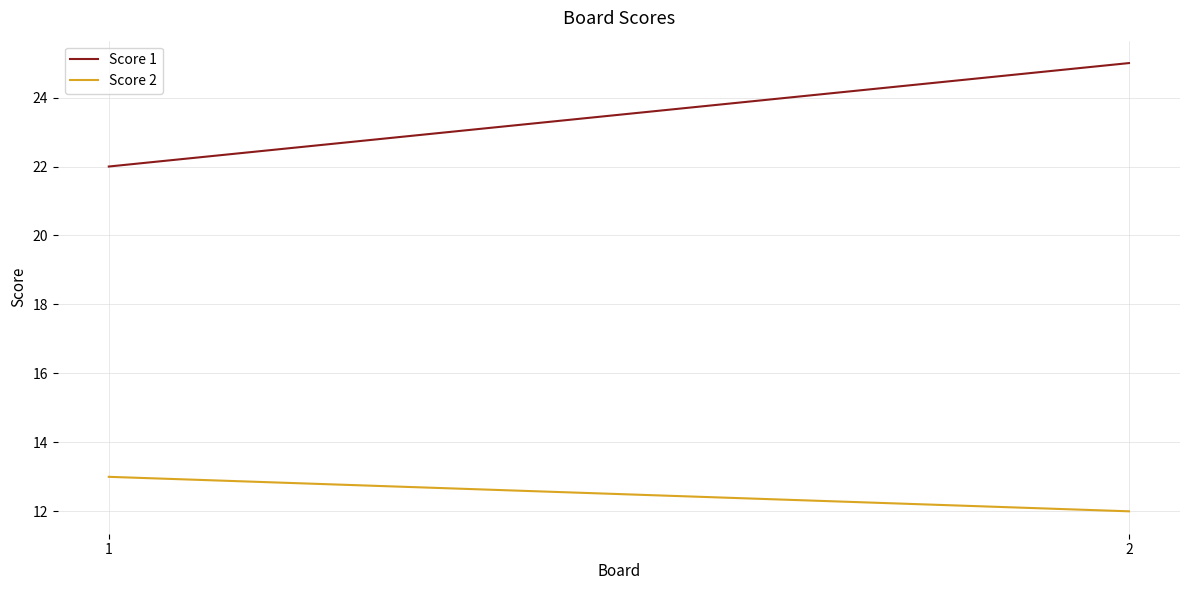

What is the approximate value of Score 2 at 1?

13